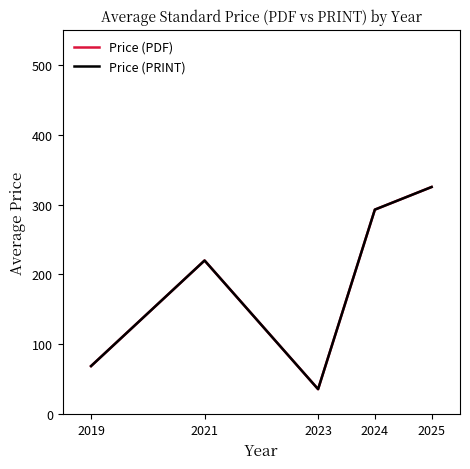

How many lines are shown in the chart?

2